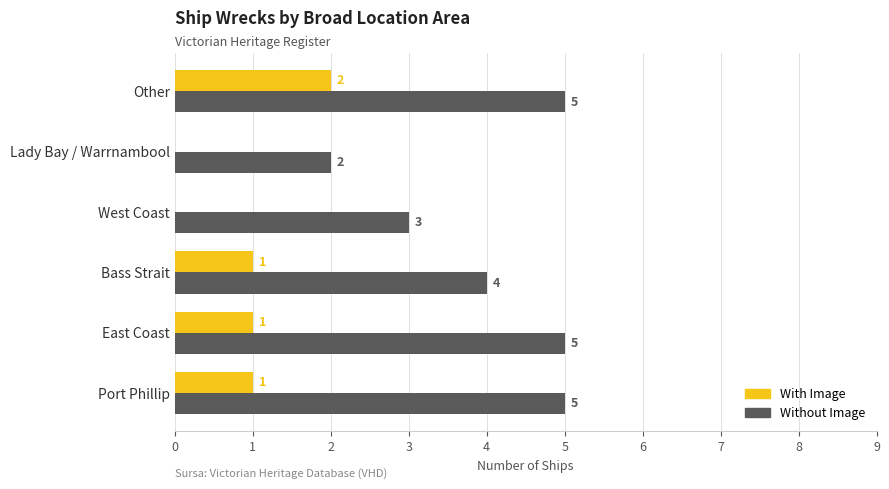

What are all the series names shown in the legend?

With Image, Without Image